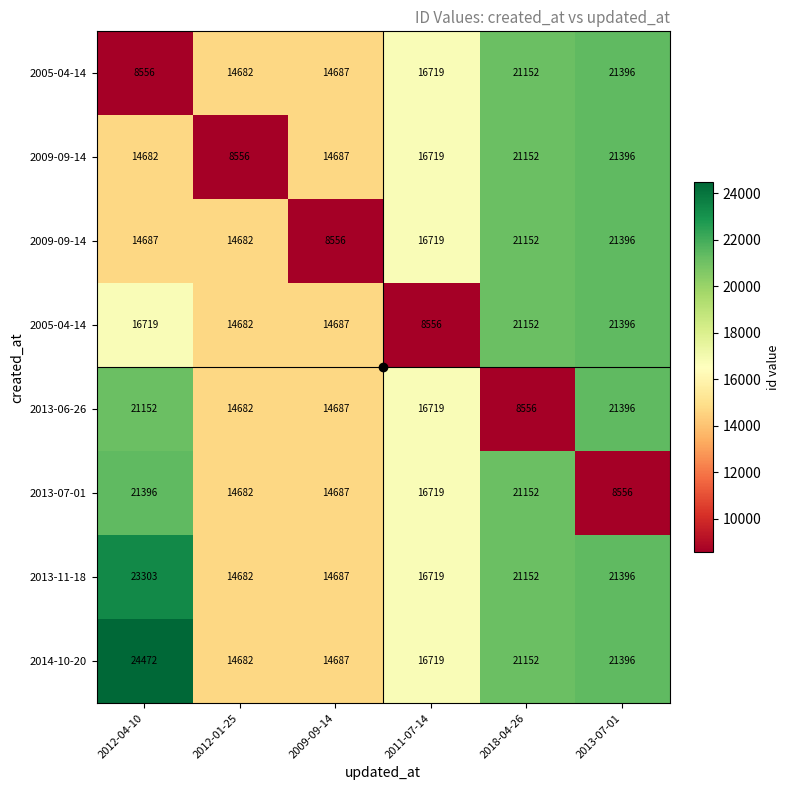

At how many categories does at least one series exceed 22978?

1